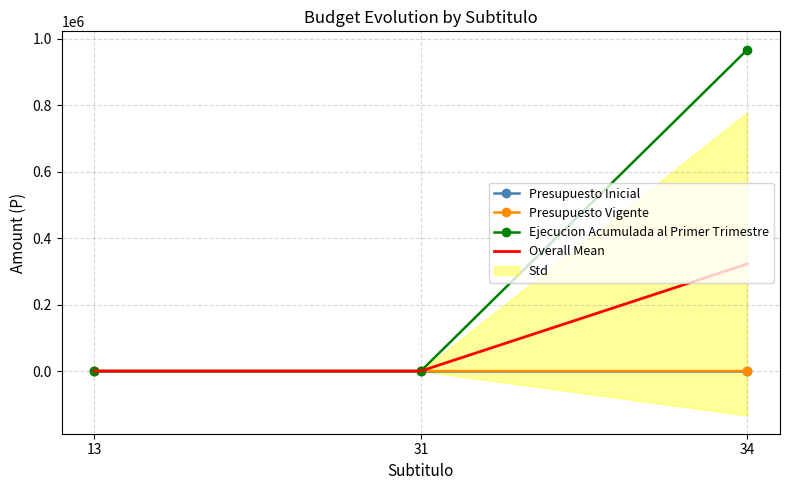

What is the sum of all Overall Mean values?

322465.3